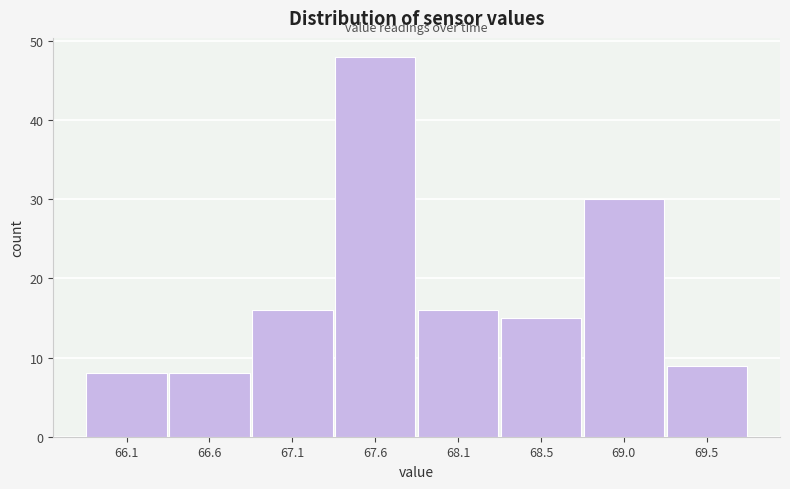

Reading right to left, transcribe all the data shown in this chart.

69.5=9	69.0=30	68.5=15	68.1=16	67.6=48	67.1=16	66.6=8	66.1=8